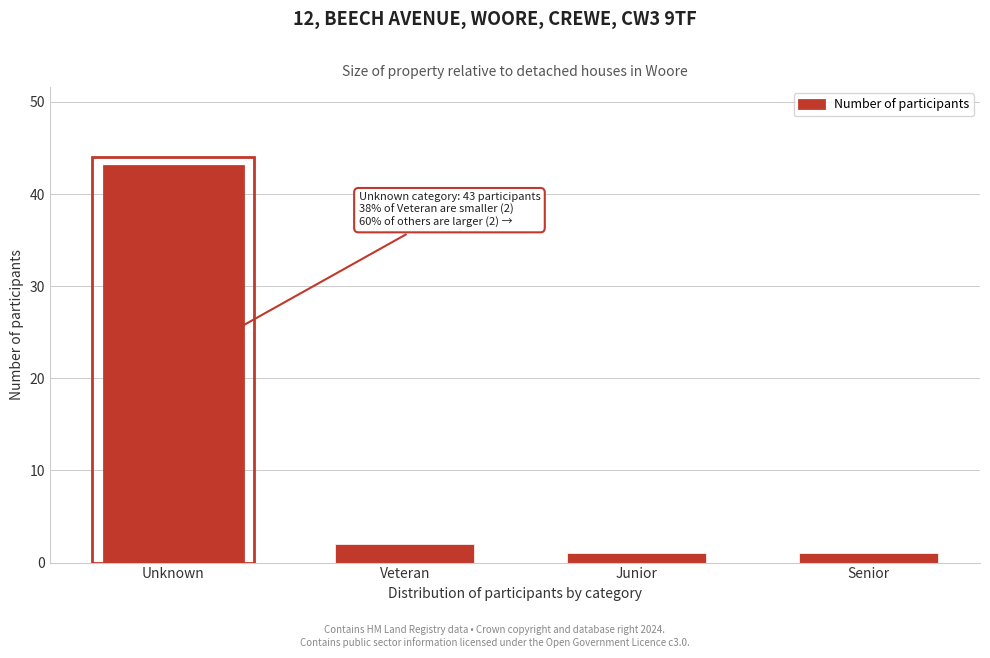

Reading right to left, what are all the values shown in this chart?

Senior=1	Junior=1	Veteran=2	Unknown=43